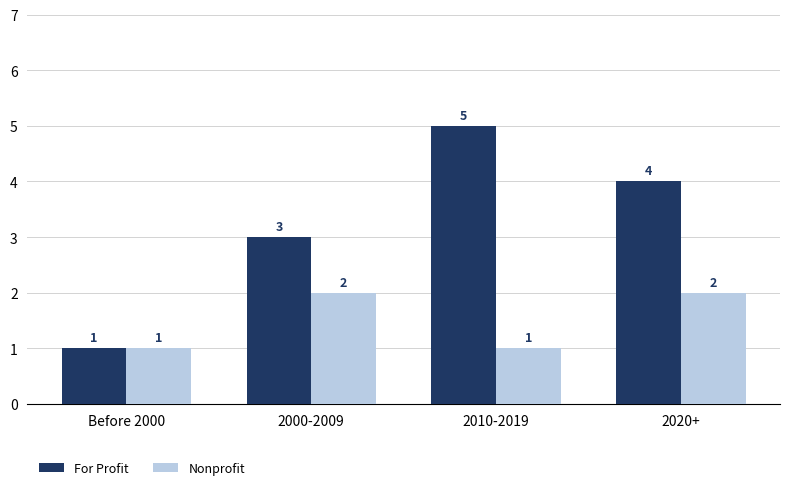

What is the value of the For Profit bar at the 4th from the left?

4